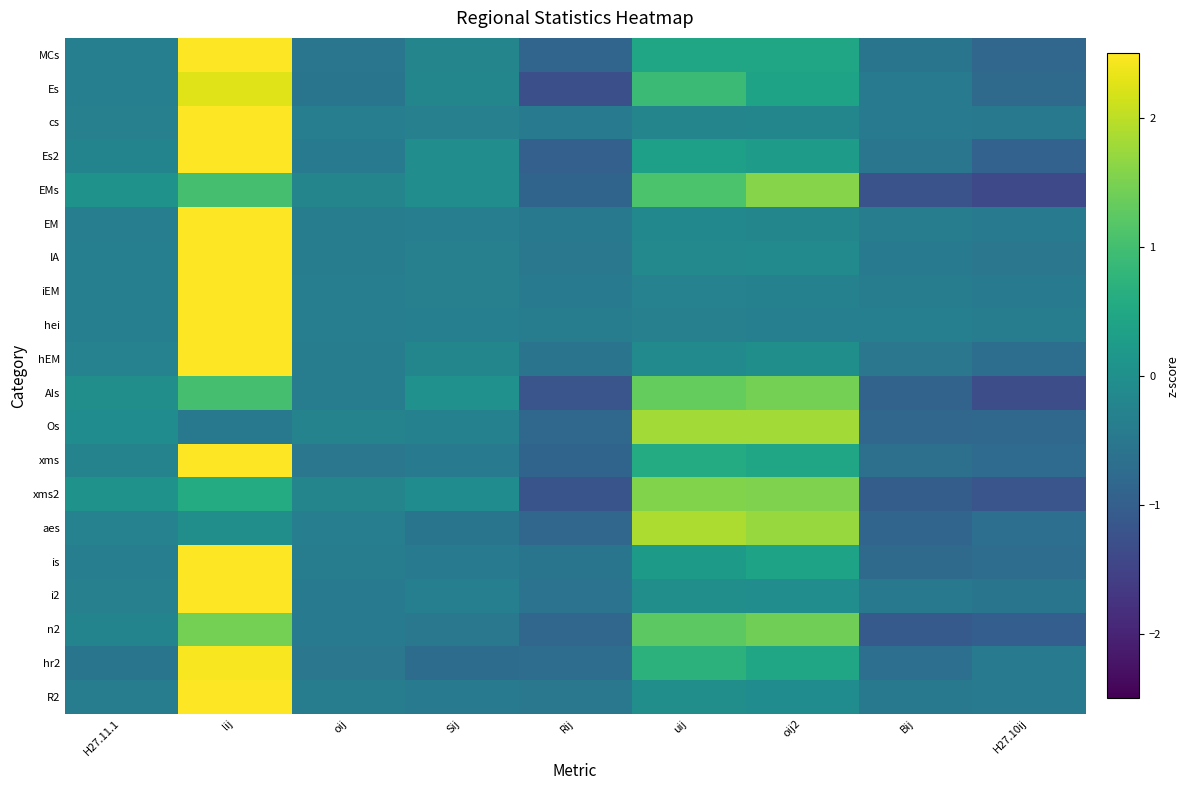

Reading right to left, extract all data points from this chart.

MCs: H27.10ij=-0.9	Bij=-0.6	oij2=0.4	uij=0.5	Rij=-0.9	Sij=-0.2	oij=-0.5	lij=2.5	H27.11.1=-0.3
Es: H27.10ij=-0.8	Bij=-0.4	oij2=0.4	uij=0.9	Rij=-1.3	Sij=-0.2	oij=-0.5	lij=2.3	H27.11.1=-0.3
cs: H27.10ij=-0.5	Bij=-0.4	oij2=-0.2	uij=-0.2	Rij=-0.5	Sij=-0.3	oij=-0.4	lij=2.8	H27.11.1=-0.3
Es2: H27.10ij=-0.9	Bij=-0.5	oij2=0.3	uij=0.3	Rij=-1.0	Sij=-0.0	oij=-0.4	lij=2.6	H27.11.1=-0.2
EMs: H27.10ij=-1.4	Bij=-1.2	oij2=1.6	uij=1.1	Rij=-0.9	Sij=-0.1	oij=-0.2	lij=1.0	H27.11.1=0.1
EM: H27.10ij=-0.4	Bij=-0.4	oij2=-0.2	uij=-0.2	Rij=-0.5	Sij=-0.4	oij=-0.4	lij=2.8	H27.11.1=-0.4
IA: H27.10ij=-0.5	Bij=-0.4	oij2=-0.1	uij=-0.1	Rij=-0.5	Sij=-0.3	oij=-0.4	lij=2.8	H27.11.1=-0.4
iEM: H27.10ij=-0.4	Bij=-0.4	oij2=-0.3	uij=-0.3	Rij=-0.4	Sij=-0.3	oij=-0.4	lij=2.8	H27.11.1=-0.3
hei: H27.10ij=-0.4	Bij=-0.4	oij2=-0.3	uij=-0.3	Rij=-0.4	Sij=-0.3	oij=-0.4	lij=2.8	H27.11.1=-0.4
hEM: H27.10ij=-0.7	Bij=-0.5	oij2=-0.0	uij=-0.1	Rij=-0.6	Sij=-0.2	oij=-0.4	lij=2.8	H27.11.1=-0.3
AIs: H27.10ij=-1.3	Bij=-0.9	oij2=1.5	uij=1.3	Rij=-1.2	Sij=0.0	oij=-0.4	lij=1.0	H27.11.1=-0.0
Os: H27.10ij=-0.8	Bij=-0.9	oij2=1.8	uij=1.8	Rij=-0.8	Sij=-0.3	oij=-0.3	lij=-0.5	H27.11.1=-0.1
xms: H27.10ij=-0.8	Bij=-0.7	oij2=0.4	uij=0.6	Rij=-0.9	Sij=-0.4	oij=-0.5	lij=2.5	H27.11.1=-0.3
xms2: H27.10ij=-1.2	Bij=-1.0	oij2=1.5	uij=1.5	Rij=-1.2	Sij=-0.1	oij=-0.2	lij=0.6	H27.11.1=0.1
aes: H27.10ij=-0.7	Bij=-0.9	oij2=1.7	uij=1.9	Rij=-0.8	Sij=-0.6	oij=-0.4	lij=-0.0	H27.11.1=-0.3
is: H27.10ij=-0.7	Bij=-0.8	oij2=0.4	uij=0.2	Rij=-0.6	Sij=-0.4	oij=-0.4	lij=2.6	H27.11.1=-0.4
i2: H27.10ij=-0.6	Bij=-0.5	oij2=-0.1	uij=-0.0	Rij=-0.6	Sij=-0.3	oij=-0.4	lij=2.8	H27.11.1=-0.3
n2: H27.10ij=-1.0	Bij=-1.1	oij2=1.4	uij=1.2	Rij=-0.8	Sij=-0.5	oij=-0.4	lij=1.4	H27.11.1=-0.2
hr2: H27.10ij=-0.5	Bij=-0.7	oij2=0.5	uij=0.7	Rij=-0.7	Sij=-0.7	oij=-0.5	lij=2.4	H27.11.1=-0.6
R2: H27.10ij=-0.5	Bij=-0.5	oij2=-0.1	uij=-0.0	Rij=-0.5	Sij=-0.4	oij=-0.4	lij=2.8	H27.11.1=-0.4